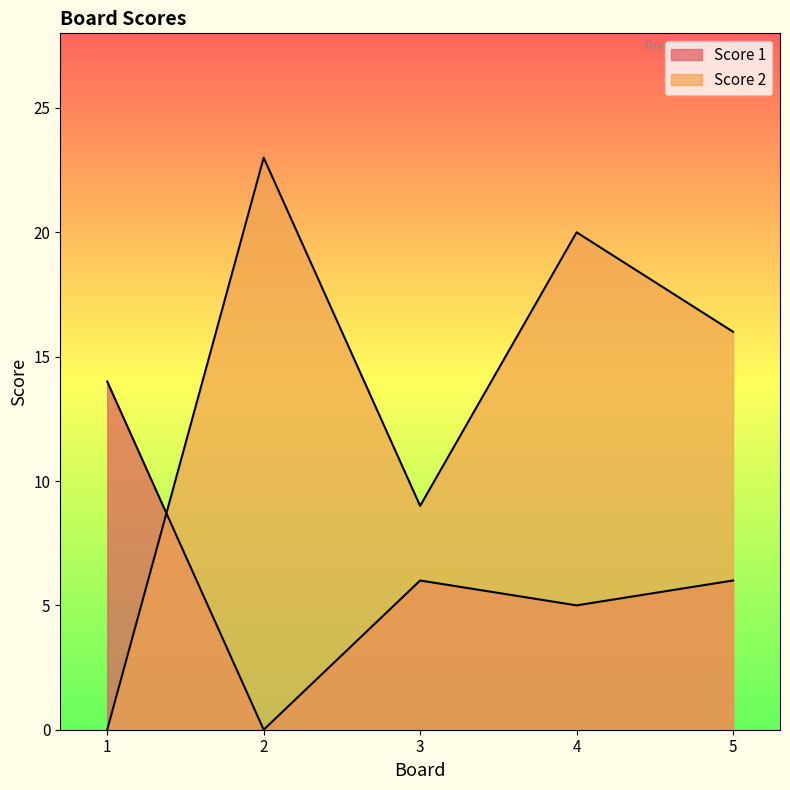

What is the average value of the Score 1 series?

6